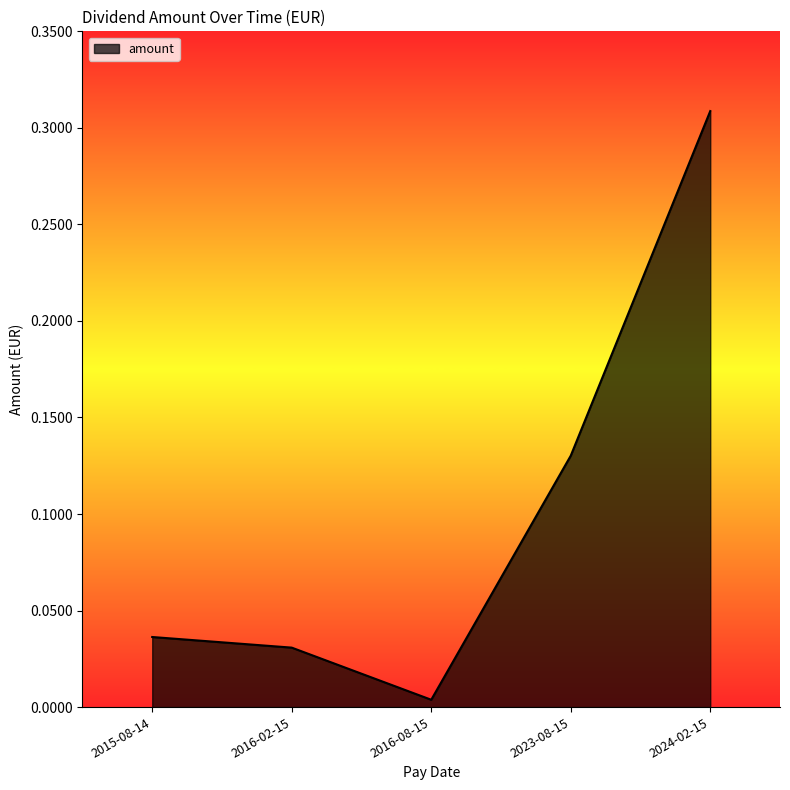

What position from the left is 2016-02-15?

2